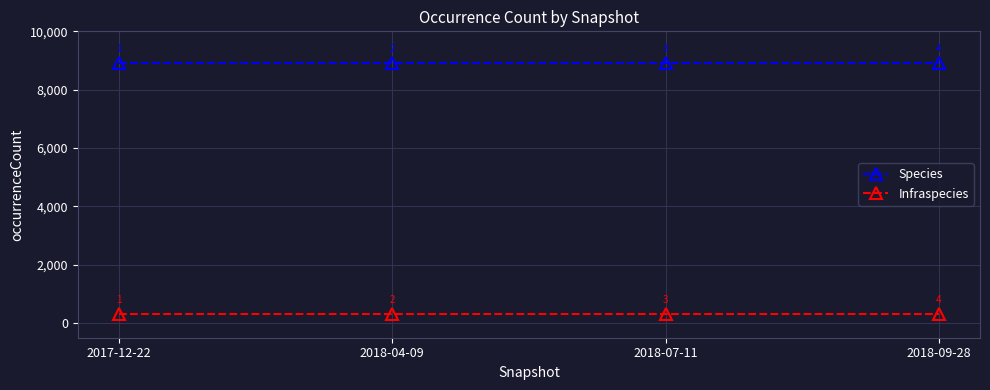

True or false: Species has more than 1 points higher than both neighbors.

False